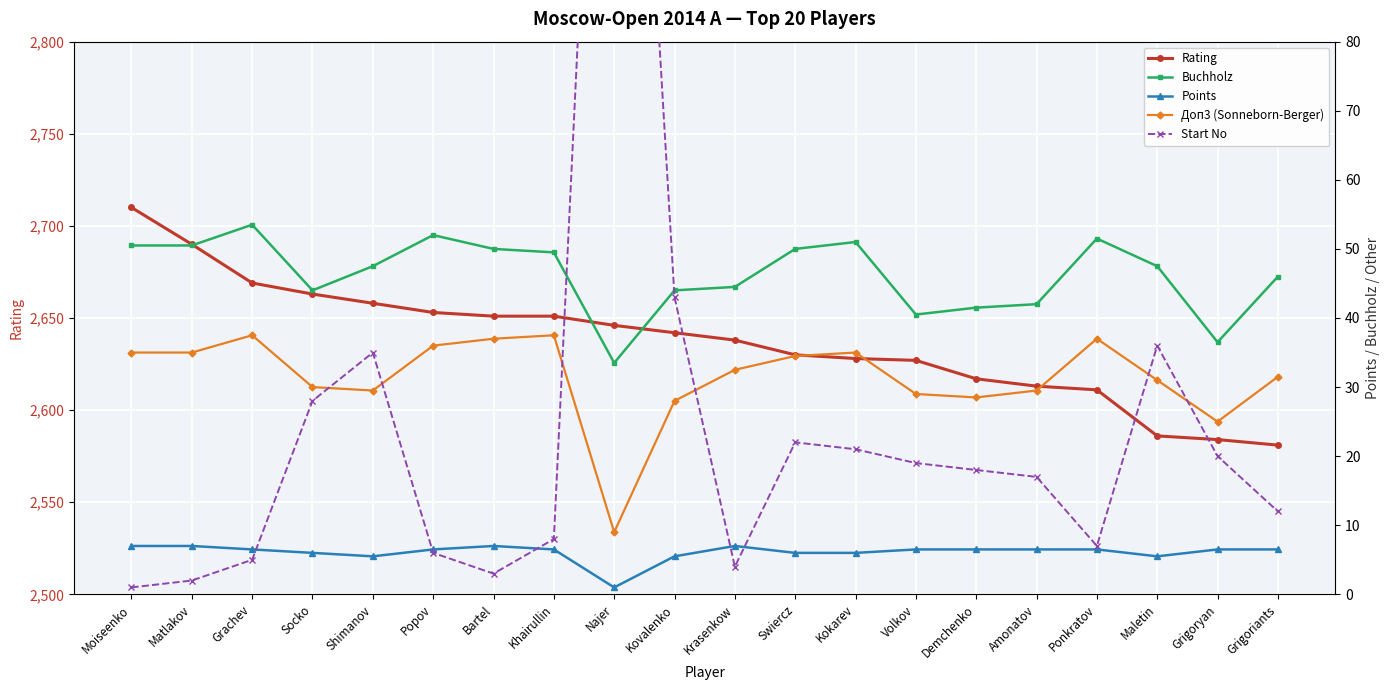

True or false: Rating and Buchholz cross at least once.

False